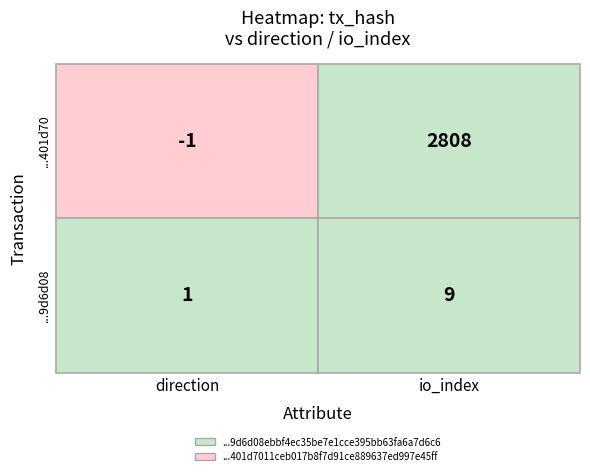

True or false: 401d7011ceb017b8f7d91ce889637ed997e45ff has a value of -1 at 0.

True